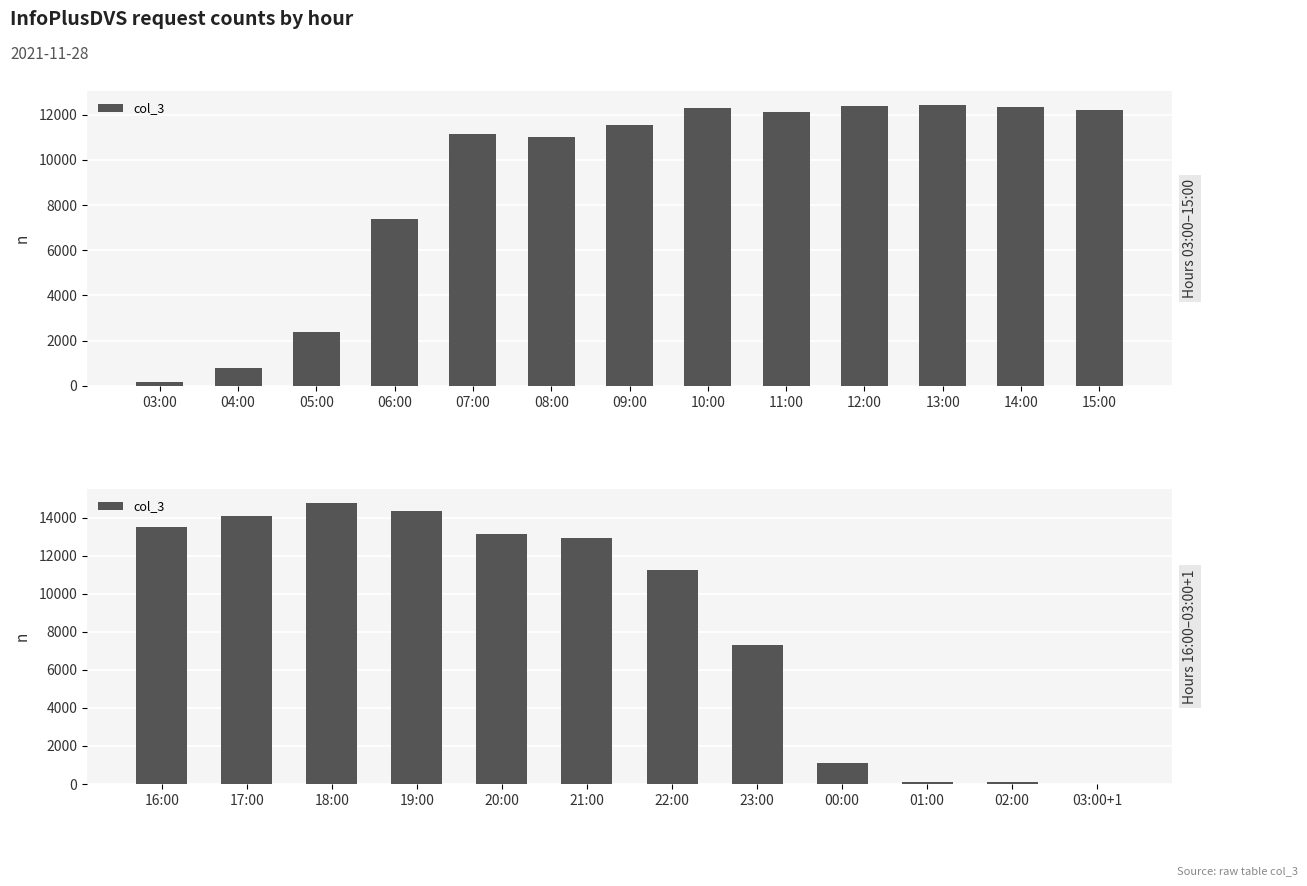

Are the bars horizontal?

No